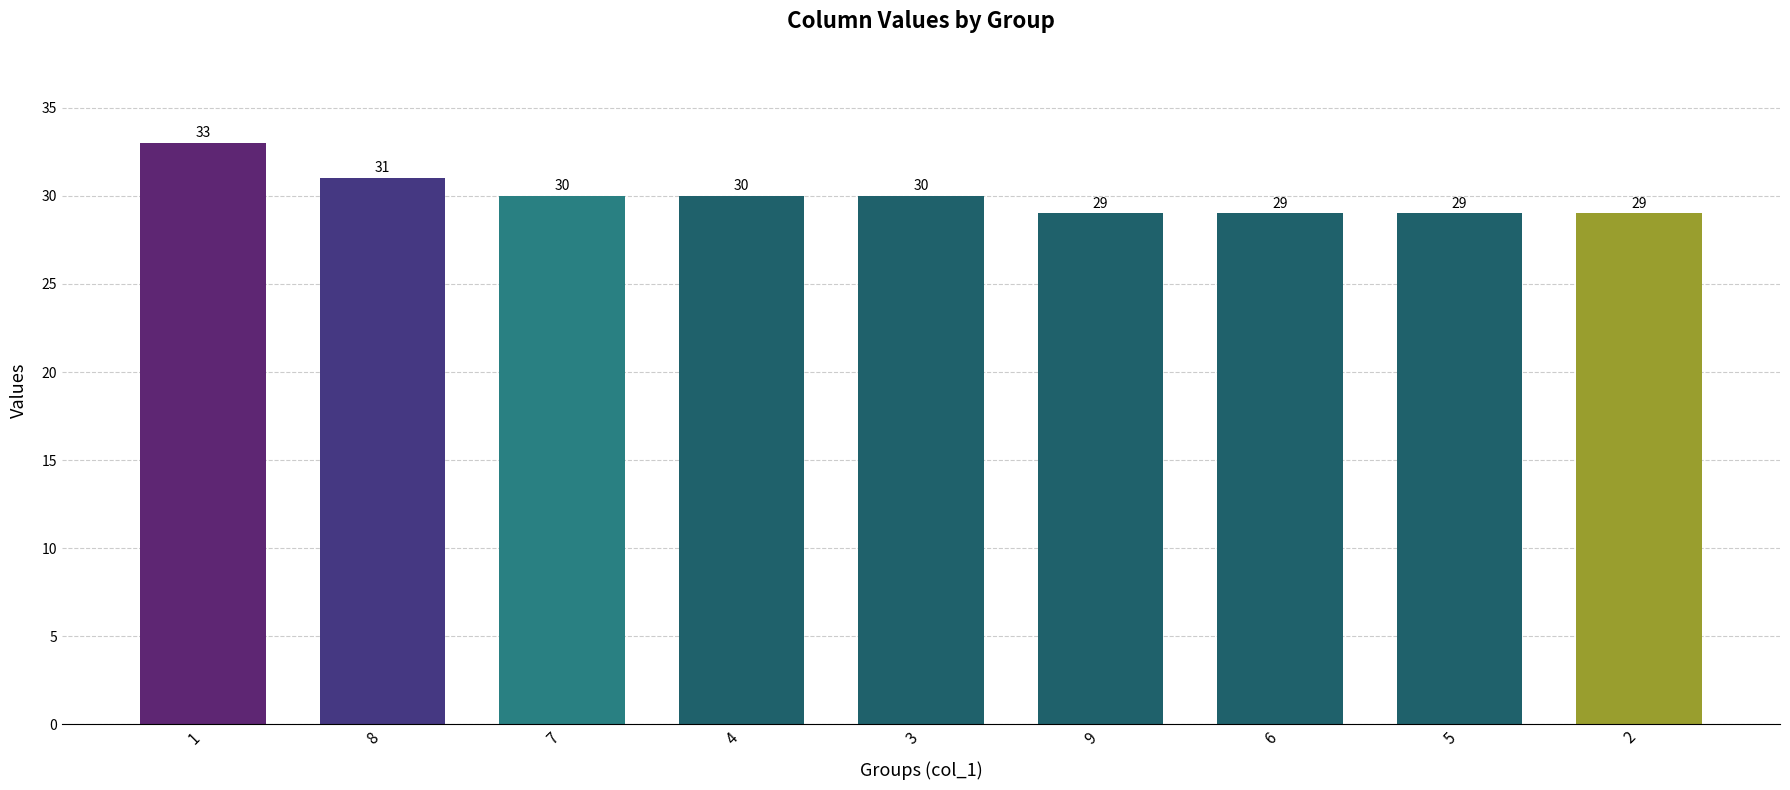

What is the ratio of the value at 5 to the value at 6?

1.0